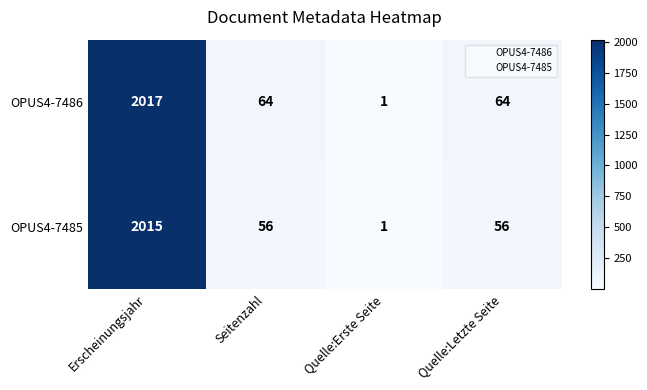

How many data points does each series have?

4